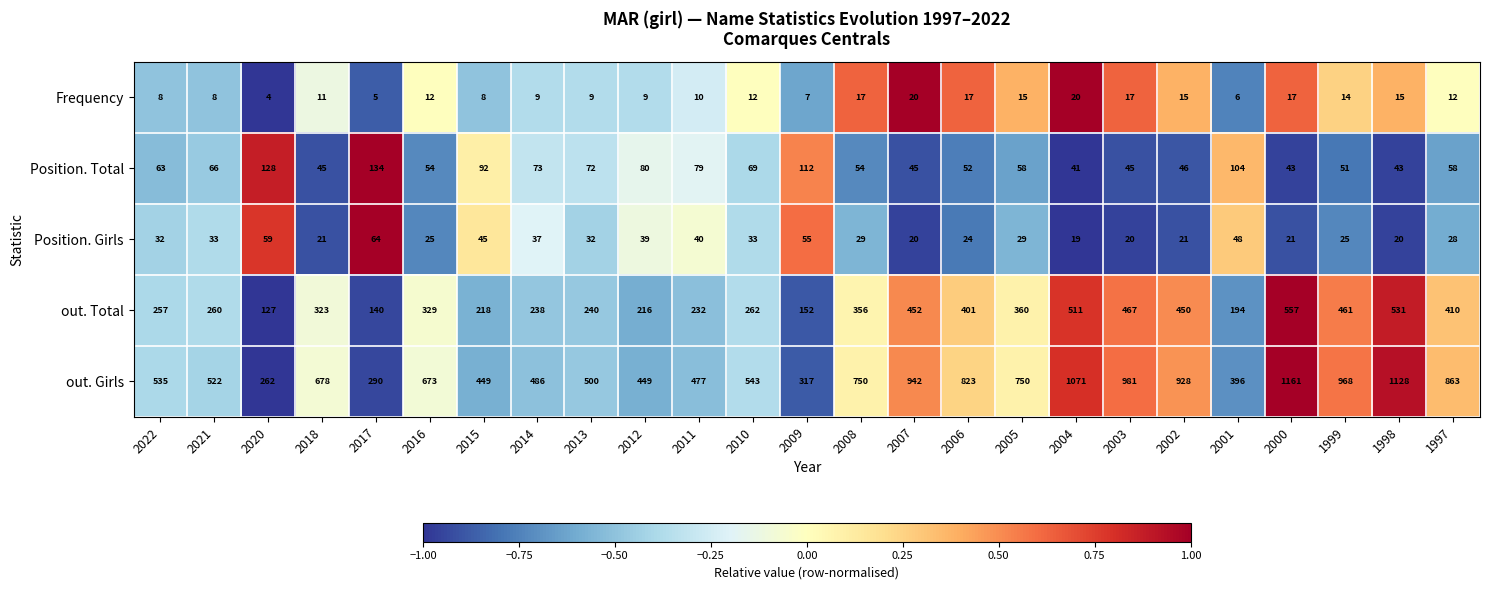

Which label corresponds to the largest value in the chart?

2000